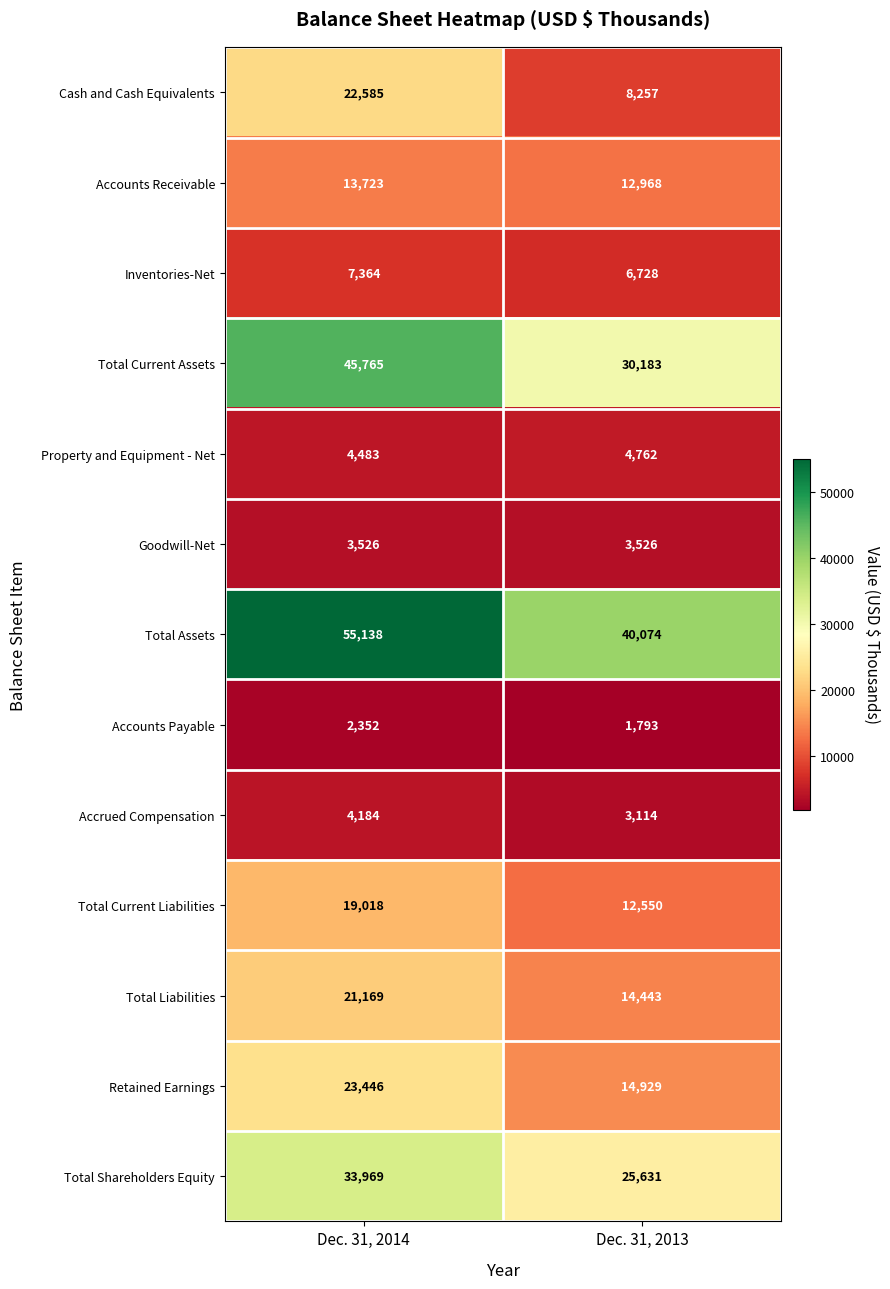

Which category has the highest value across all series?

Dec. 31, 2014